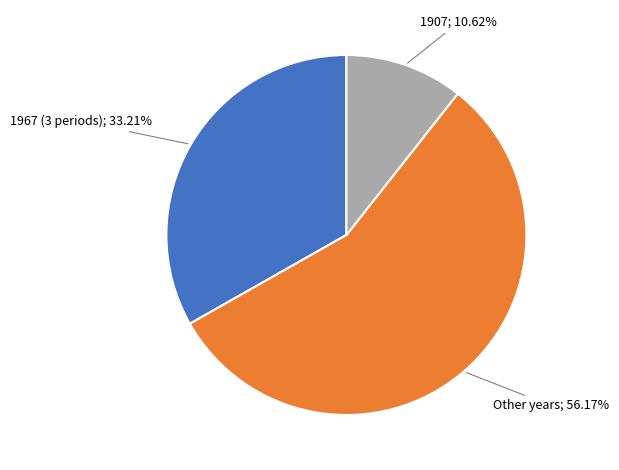

Is there any slice that represents more than half of the pie?

Yes